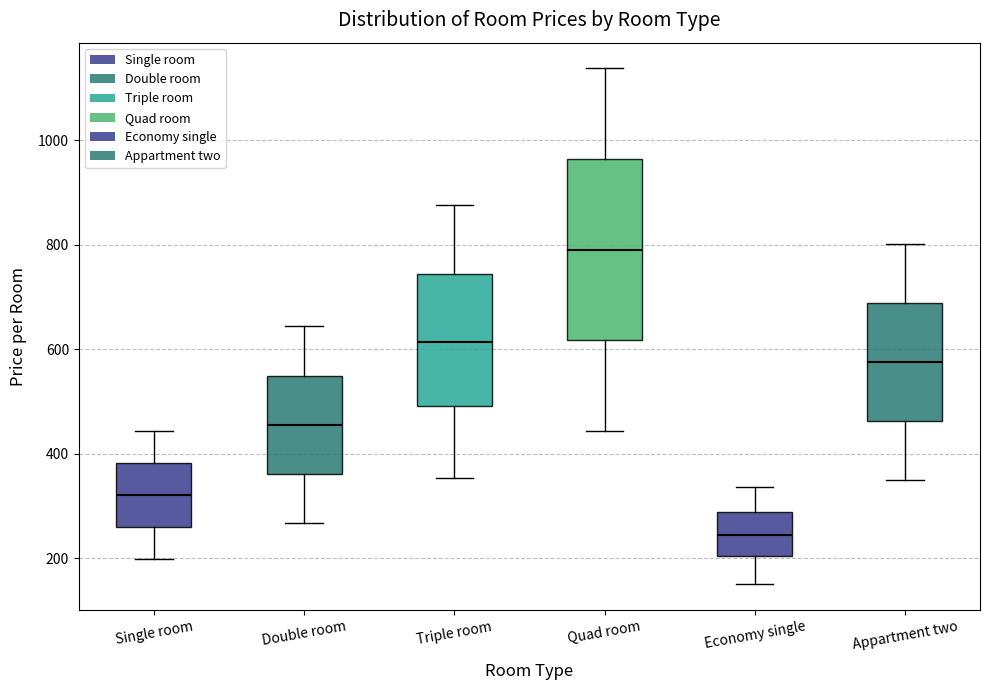

Which box's median line is the highest?

Quad room